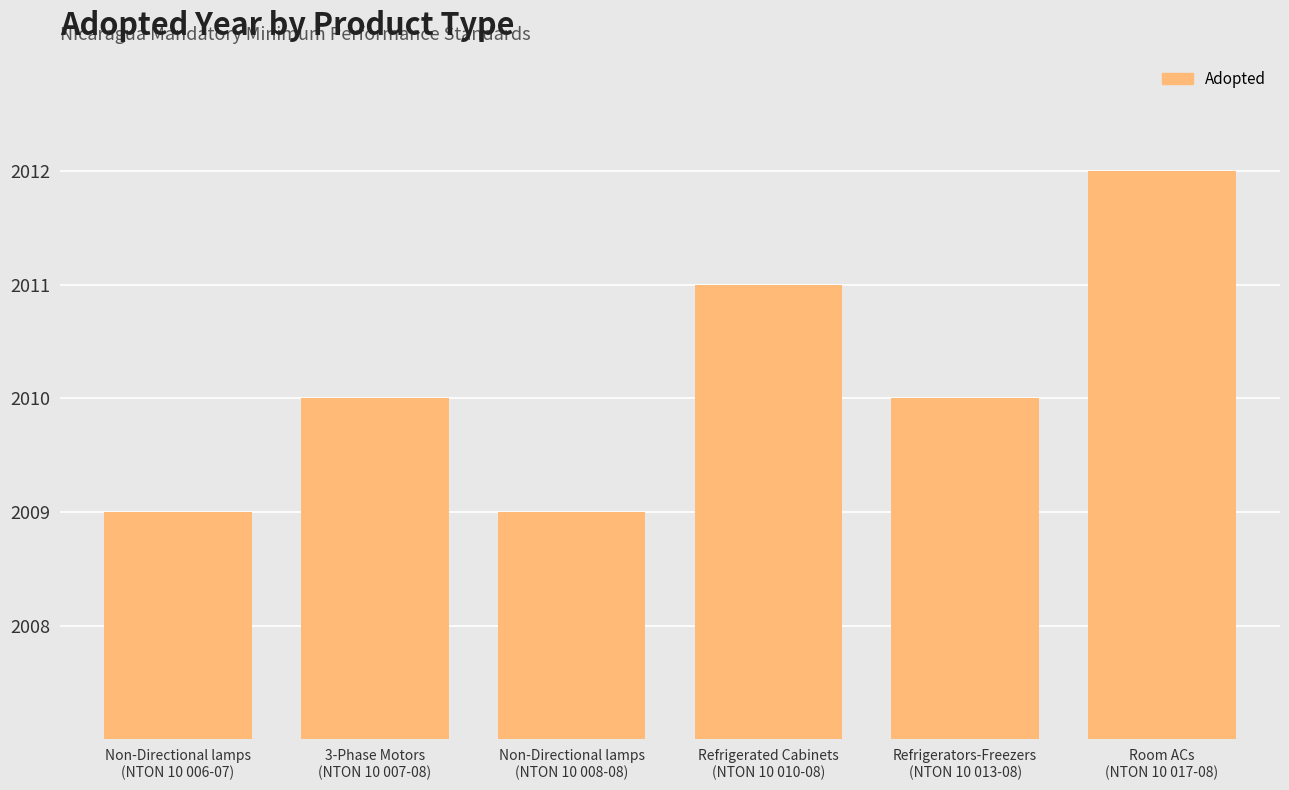

What position from the left is Non-Directional lamps
(NTON 10 006-07)?

1